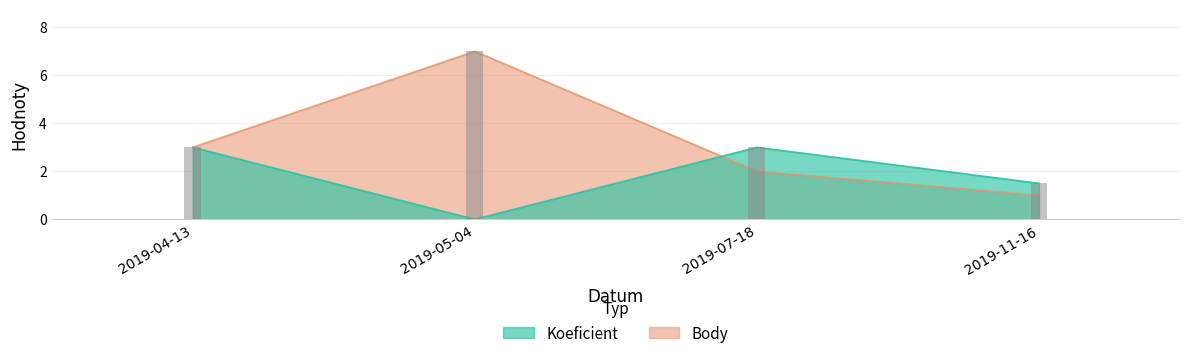

Between 2019-04-13 and 2019-07-18, which is larger?

2019-04-13